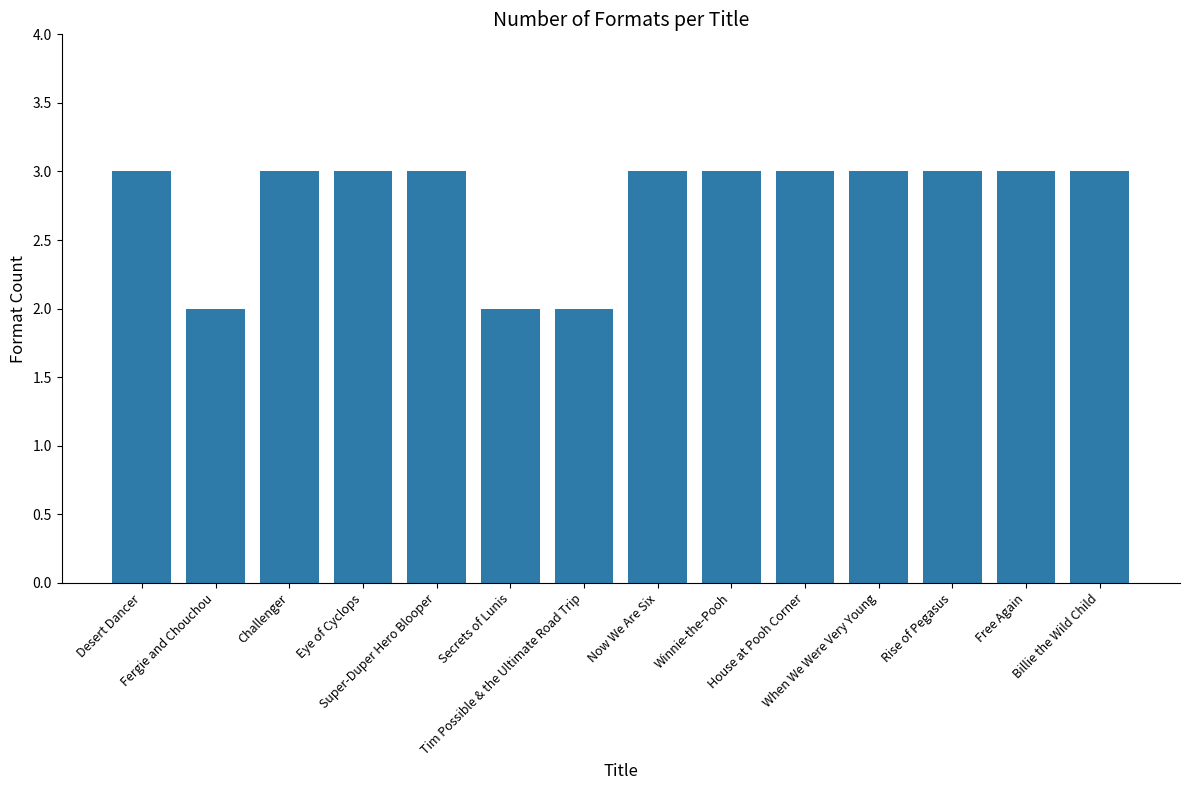

What is the maximum value shown in the chart?

3